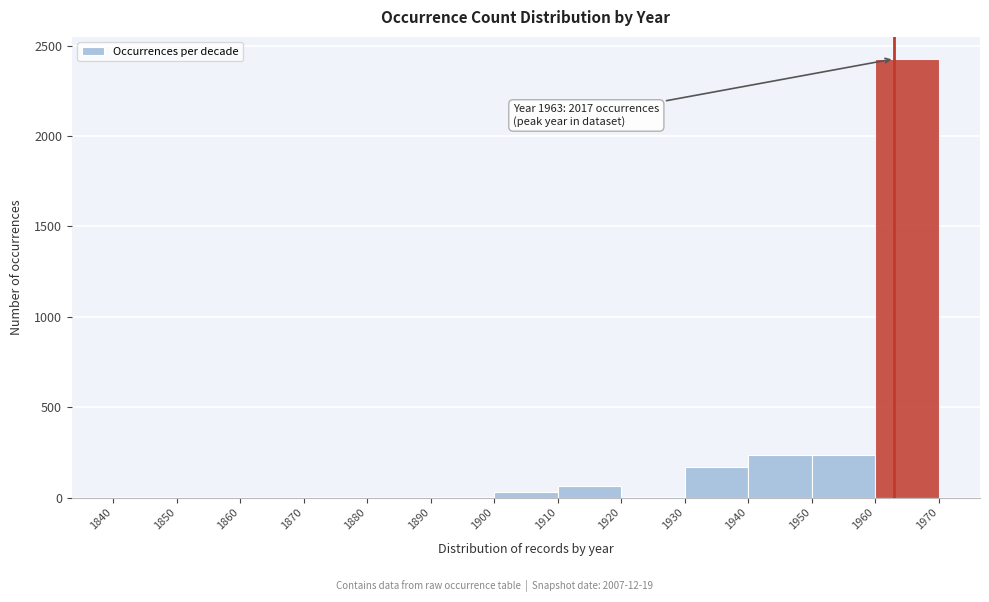

Over which range of the x-axis is the bar tallest?

1960 to 1970